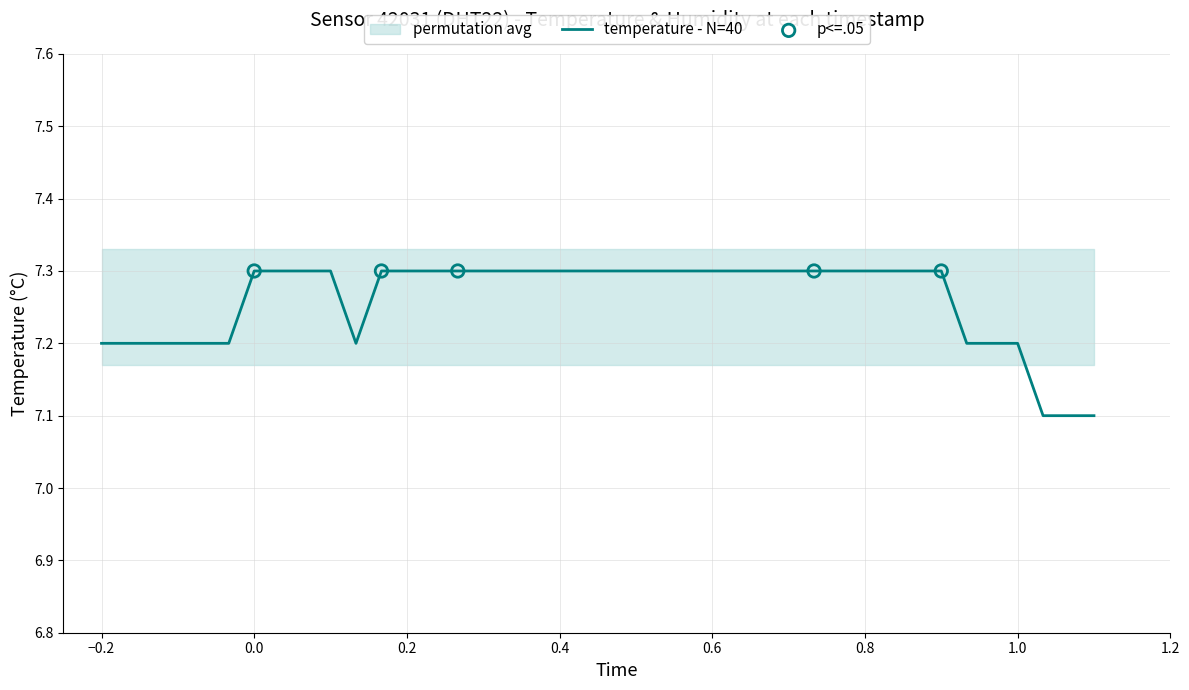

What is the highest value of the temperature - N=40 series?

7.3